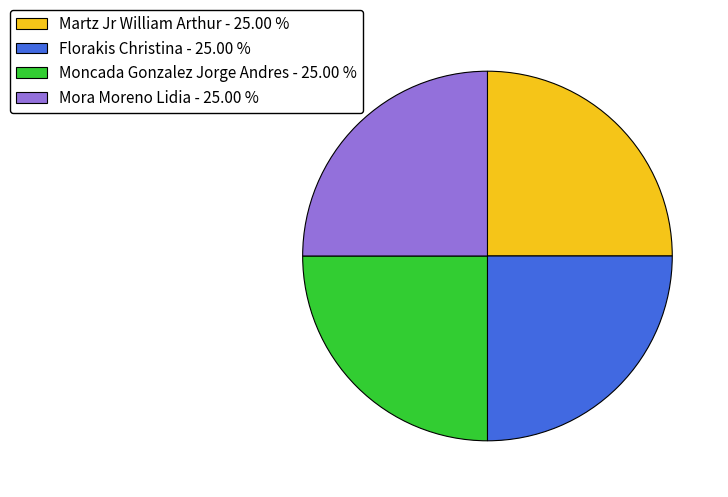

How many slices are in this pie chart?

4